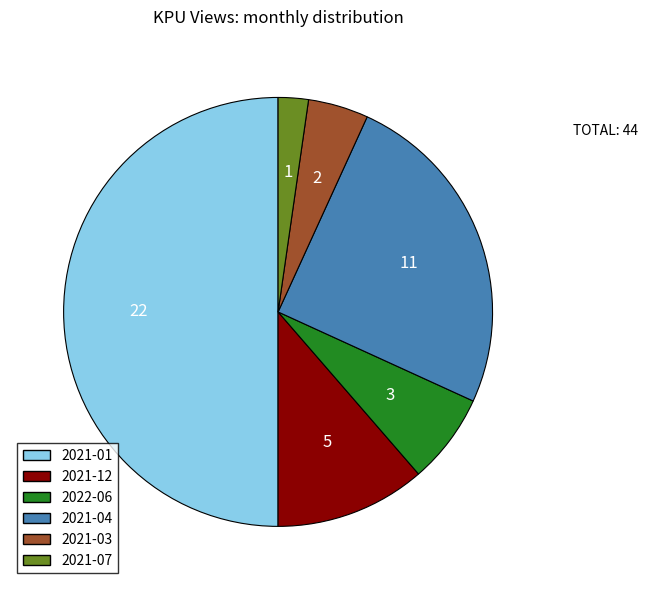

Rank the categories by value from lowest to highest.

2021-07, 2021-03, 2022-06, 2021-12, 2021-04, 2021-01